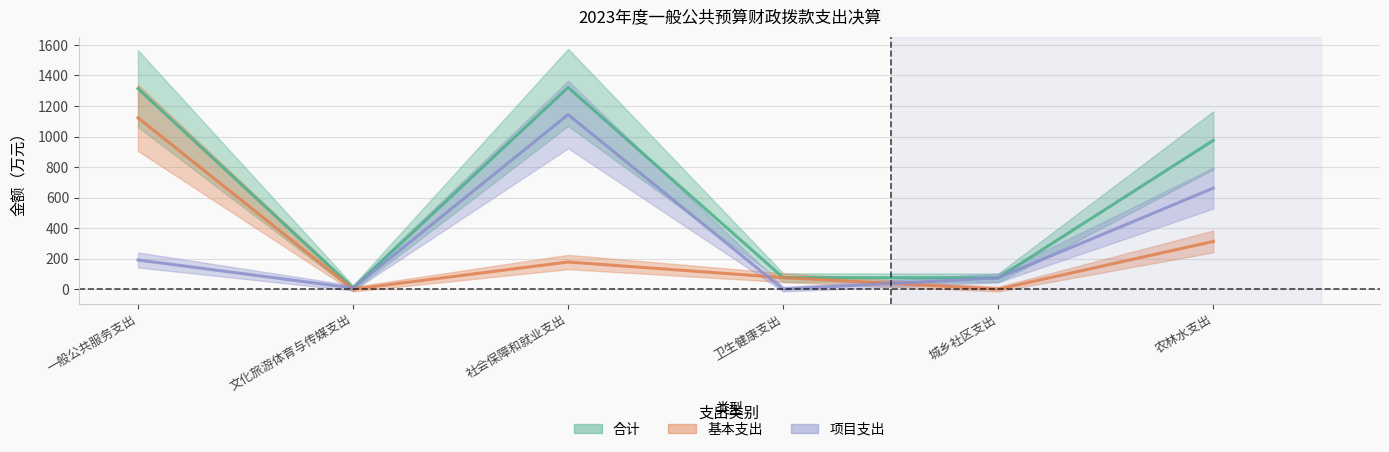

Reading left to right, extract all data points from this chart.

合计: 1314.0	7.5	1321.9	75.5	73.9	975.1
基本支出: 1122.8	0.0	178.0	75.5	0.0	312.9
项目支出: 191.3	7.5	1144.0	0.0	73.9	662.2